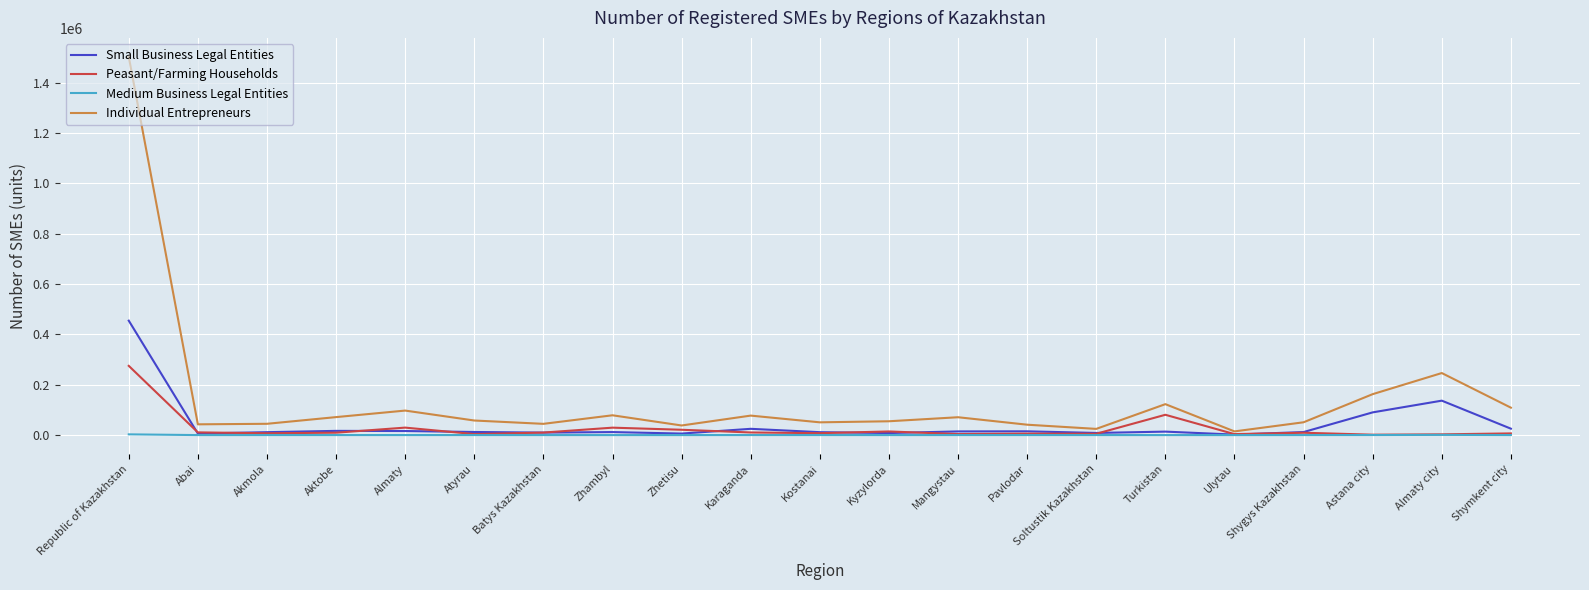

List the series in order of their peak value, highest first.

Individual Entrepreneurs, Small Business Legal Entities, Peasant/Farming Households, Medium Business Legal Entities